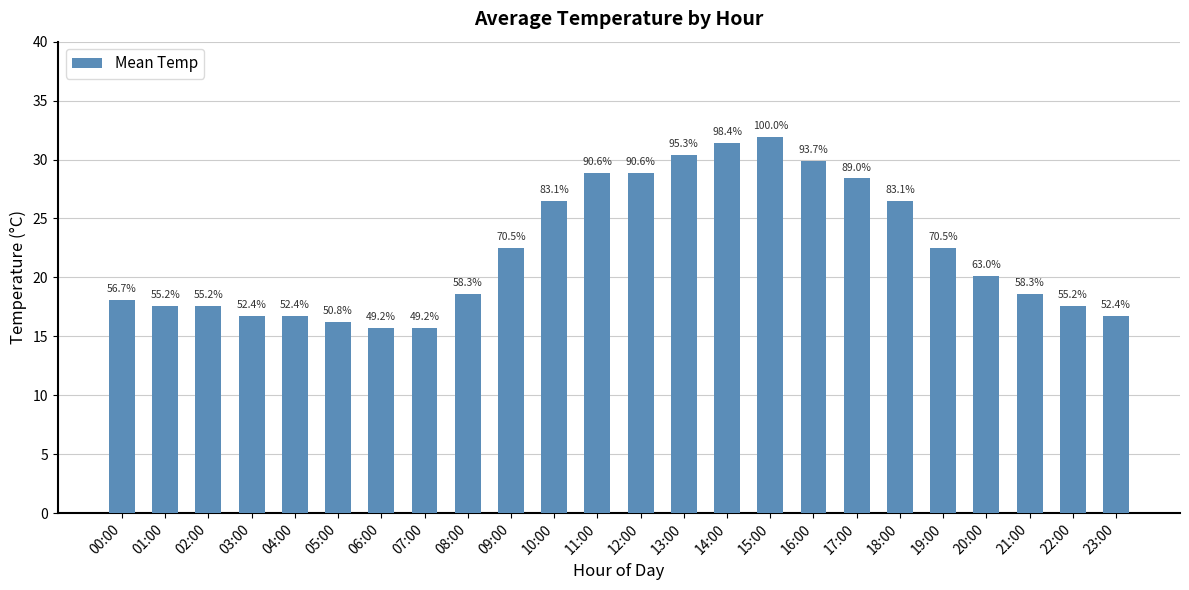

Approximately how many times larger is the value at 08:00 compared to 17:00?

0.7